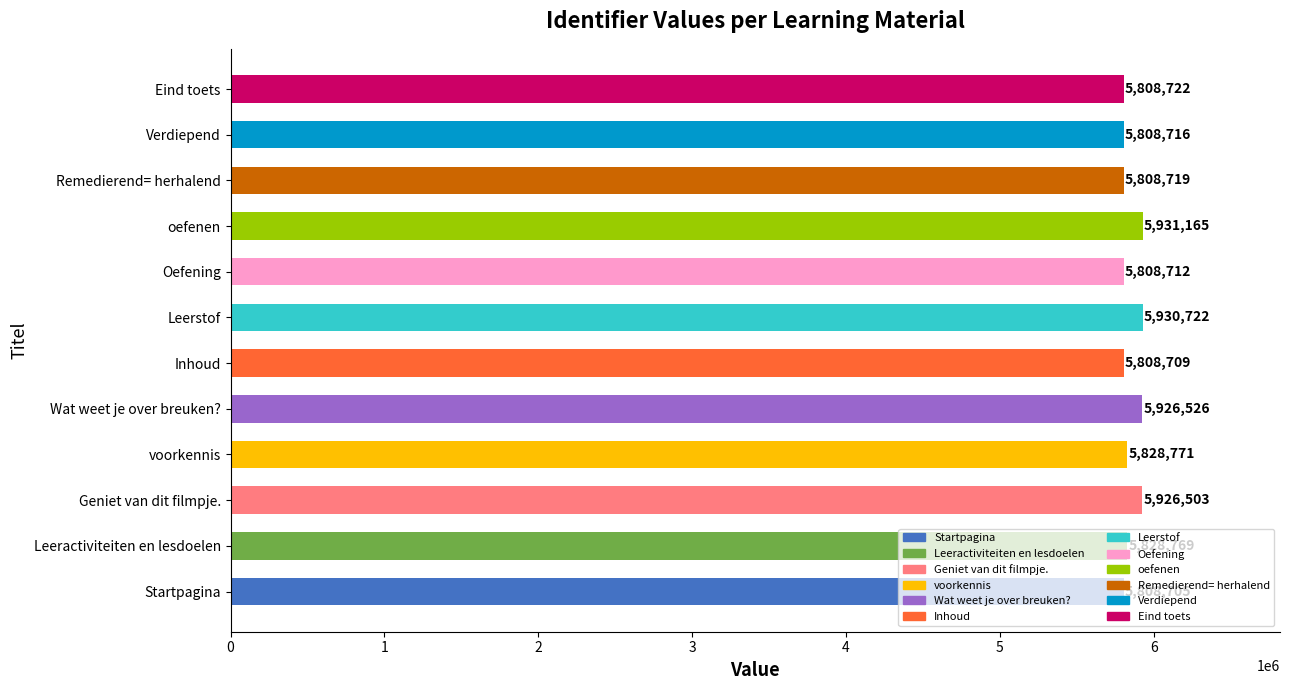

Between Remedierend= herhalend and Startpagina, which is larger?

Remedierend= herhalend